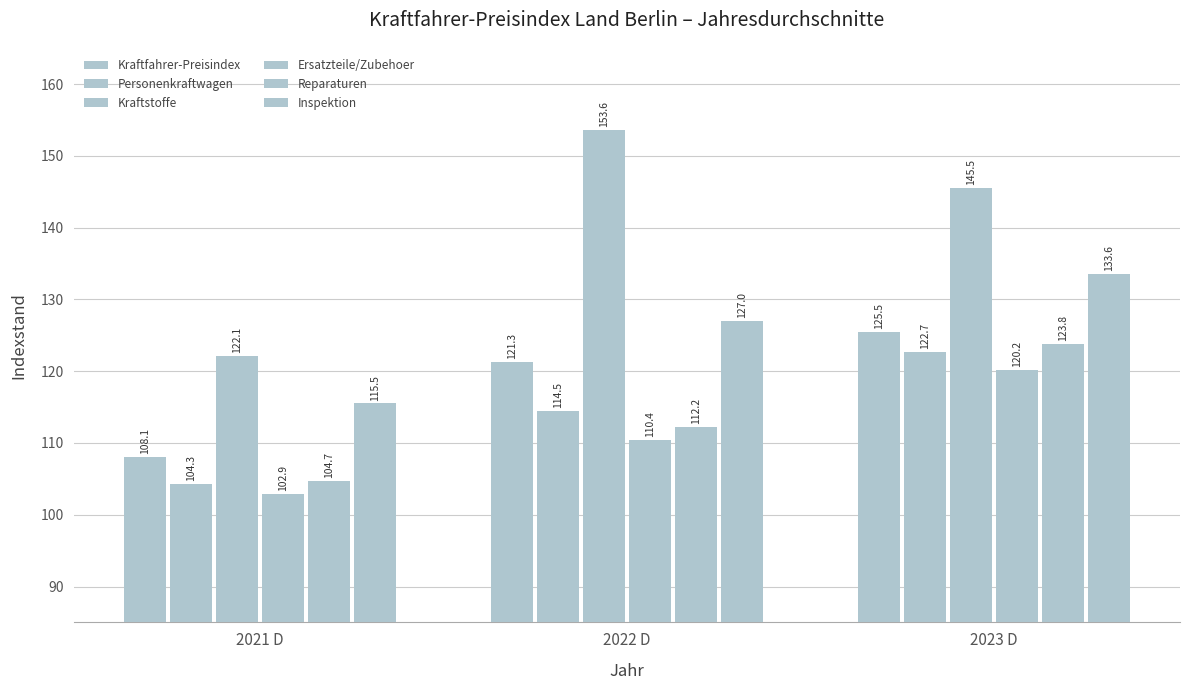

Count the number of data series in this chart.

6